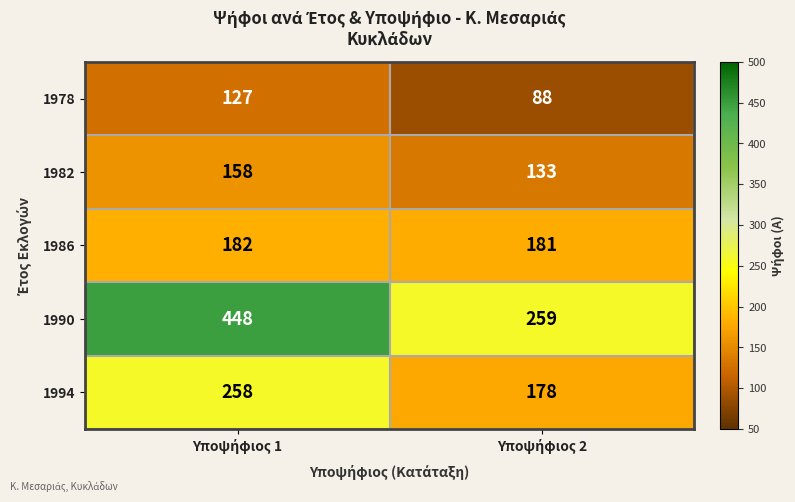

Which series has the widest spread of values?

1990